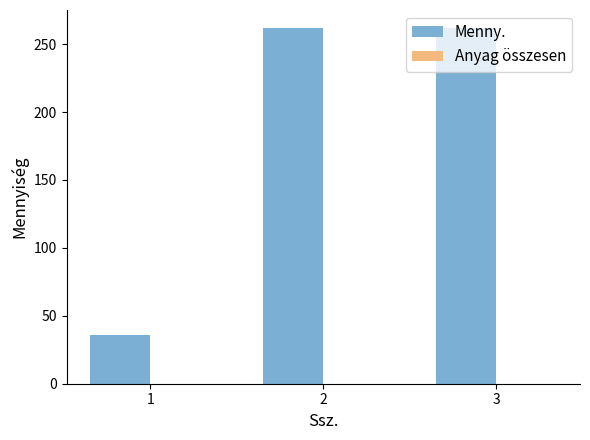

What is the maximum value shown in the chart?

262